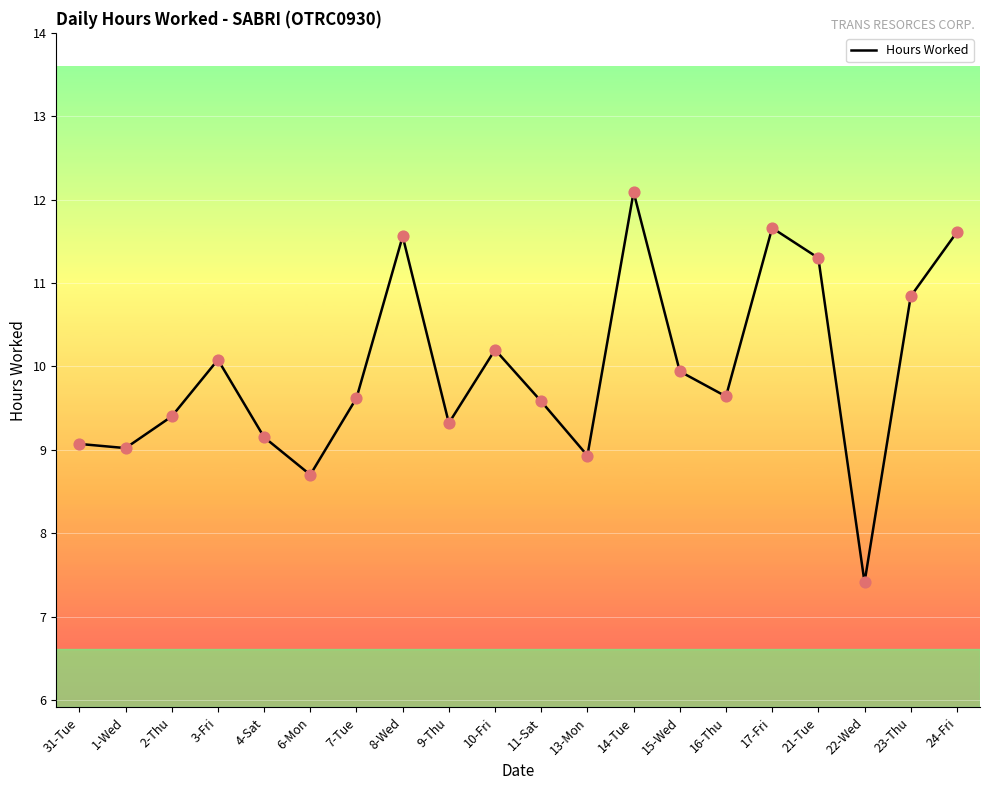

What is the change in value from 1-Wed to 3-Fri?

+1.1